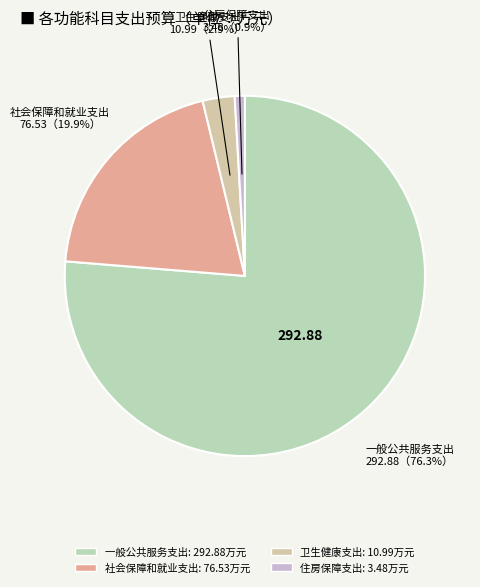

What is the smallest slice in the pie chart?

住房保障支出